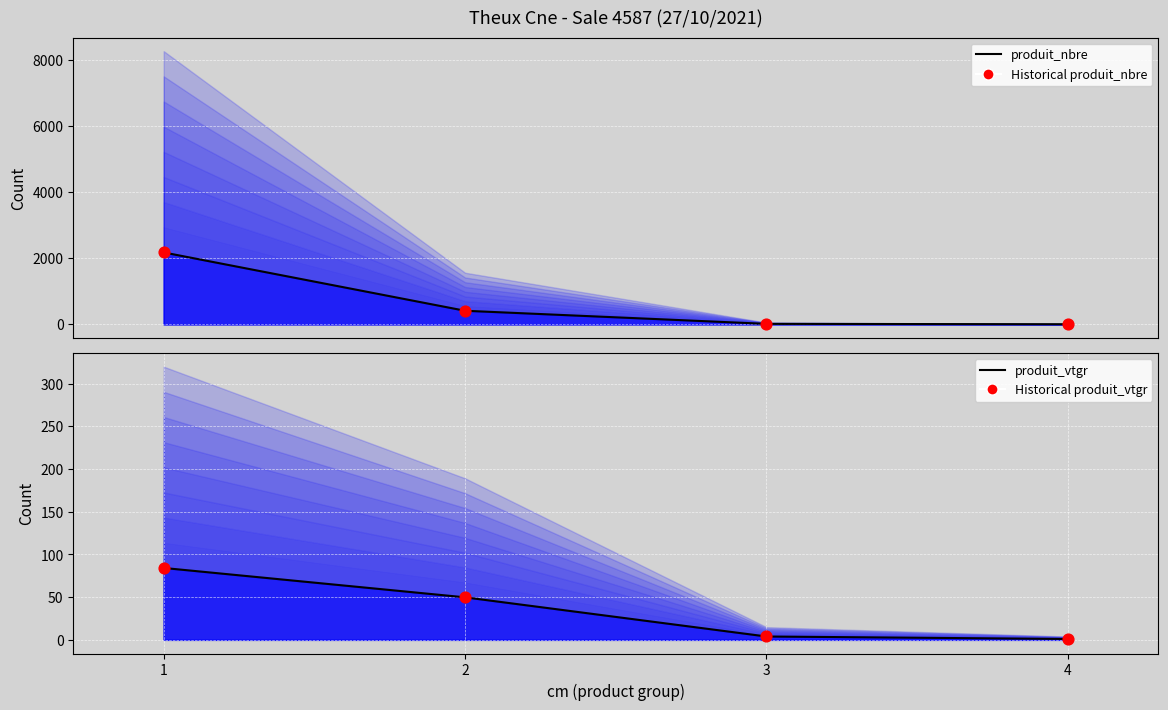

At which category is the sum across all series the highest?

1